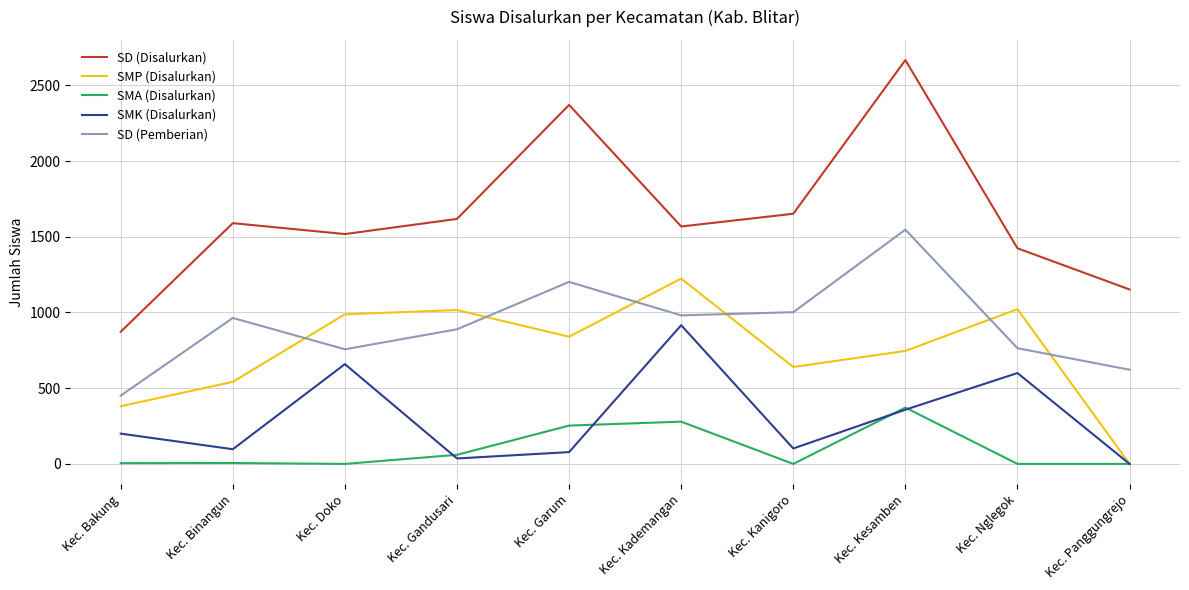

At how many categories does at least one series exceed 2094?

2